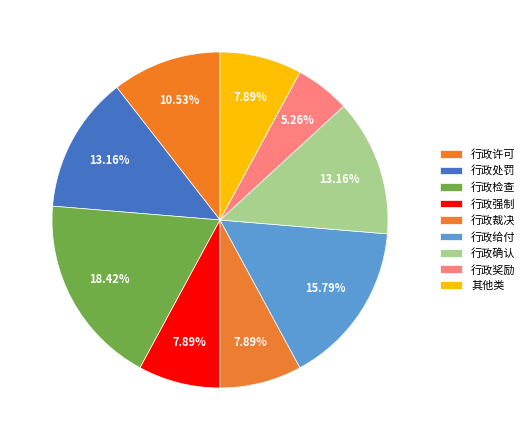

Rank the categories by value from highest to lowest.

行政检查, 行政给付, 行政处罚, 行政确认, 行政许可, 行政强制, 行政裁决, 其他类, 行政奖励